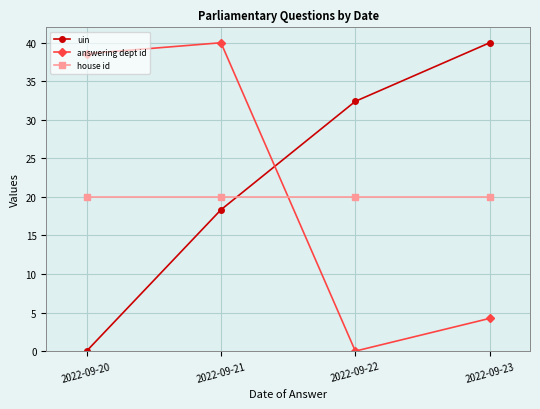

True or false: answering dept id and house id intersect in this chart.

True